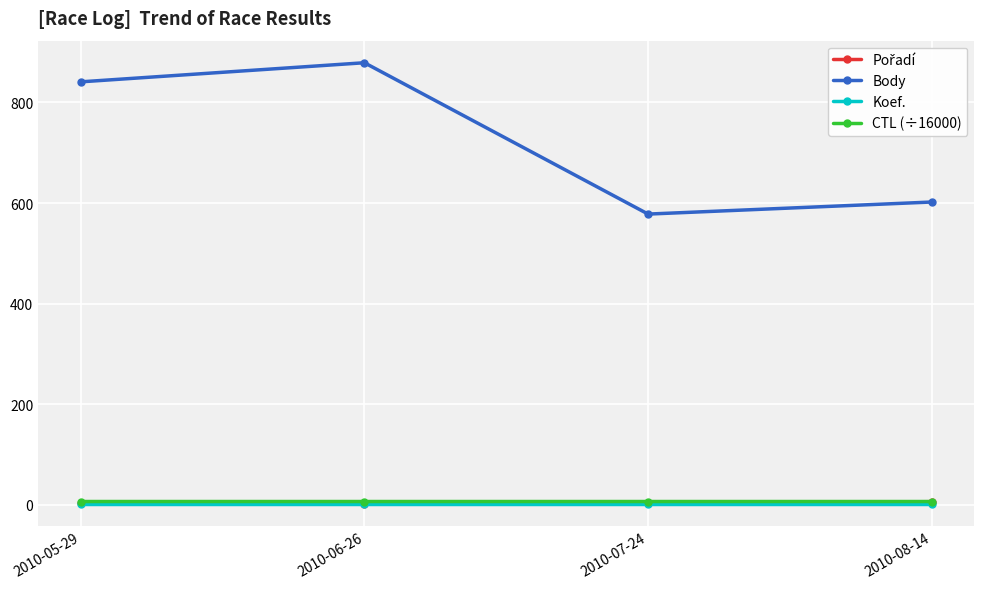

True or false: Body and Koef. intersect in this chart.

False